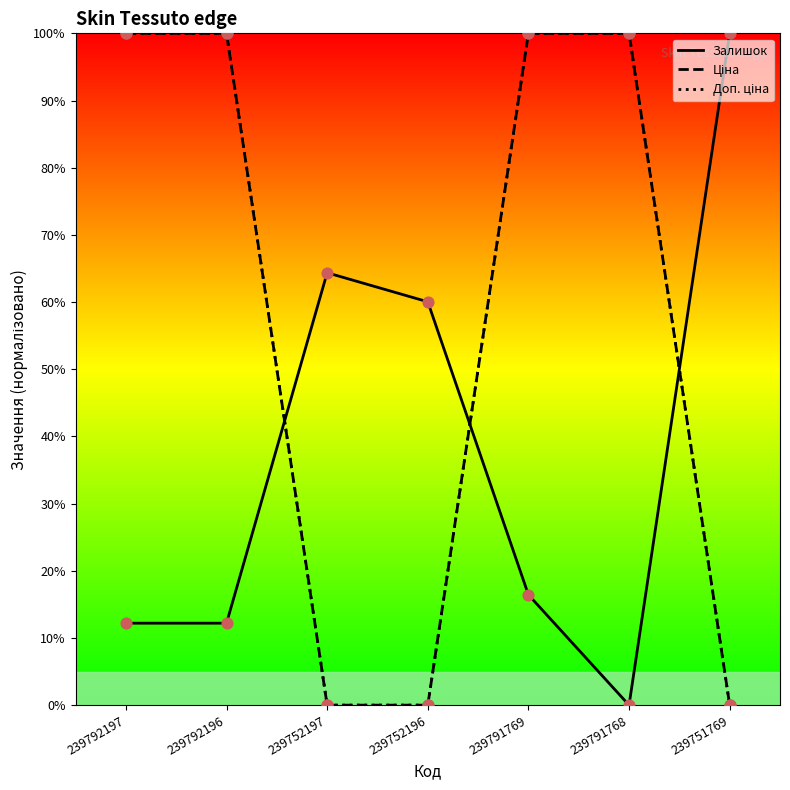

Is the value of Ціна at 239792196 greater than the value of Залишок at 239792197?

Yes